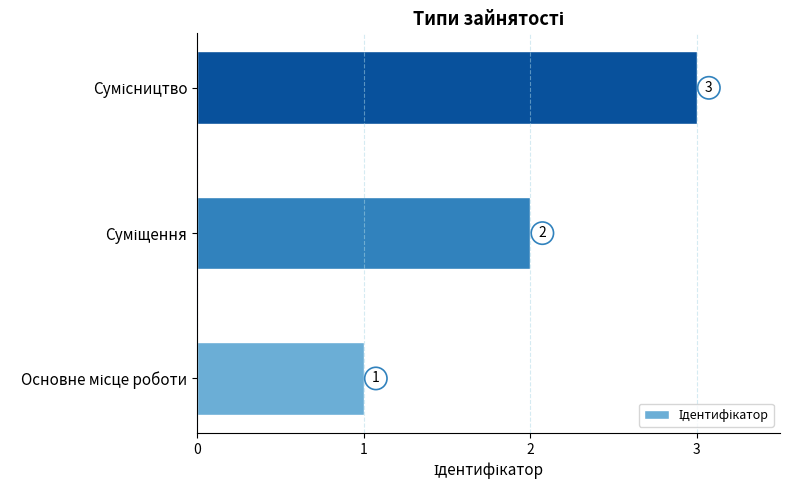

What is the minimum value shown in the chart?

1